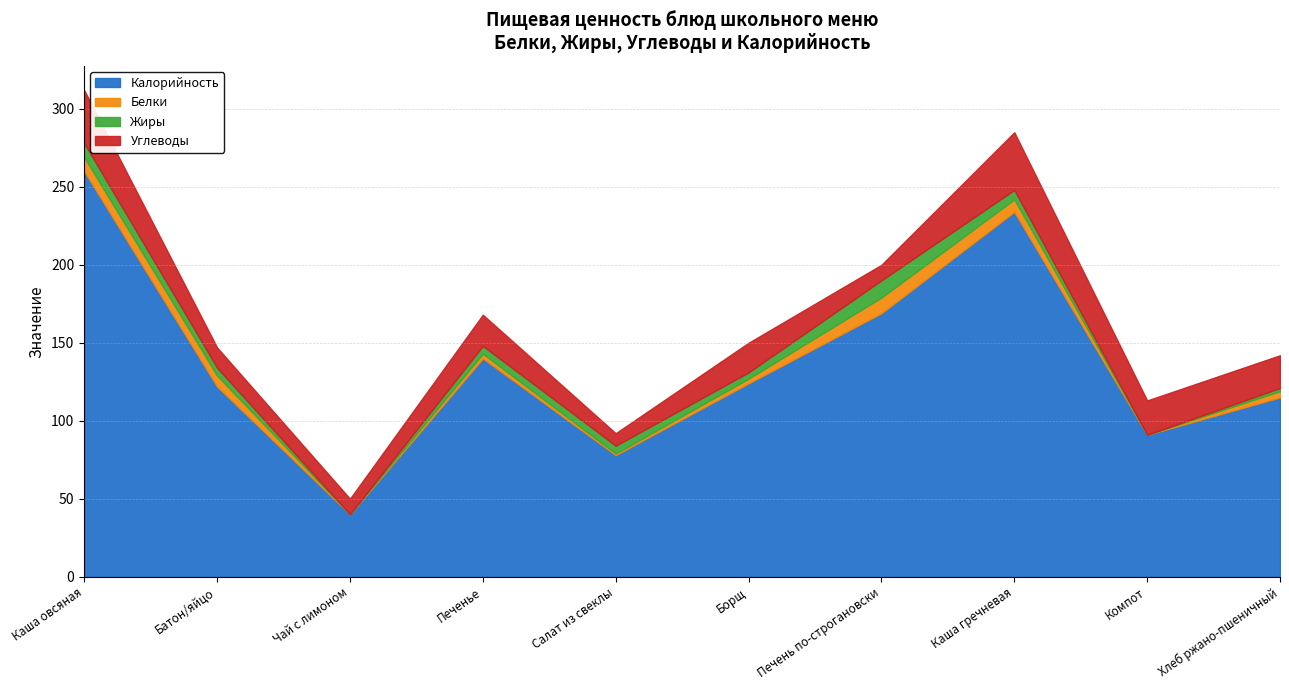

List the series in order of their peak value, highest first.

Калорийность, Углеводы, Жиры, Белки